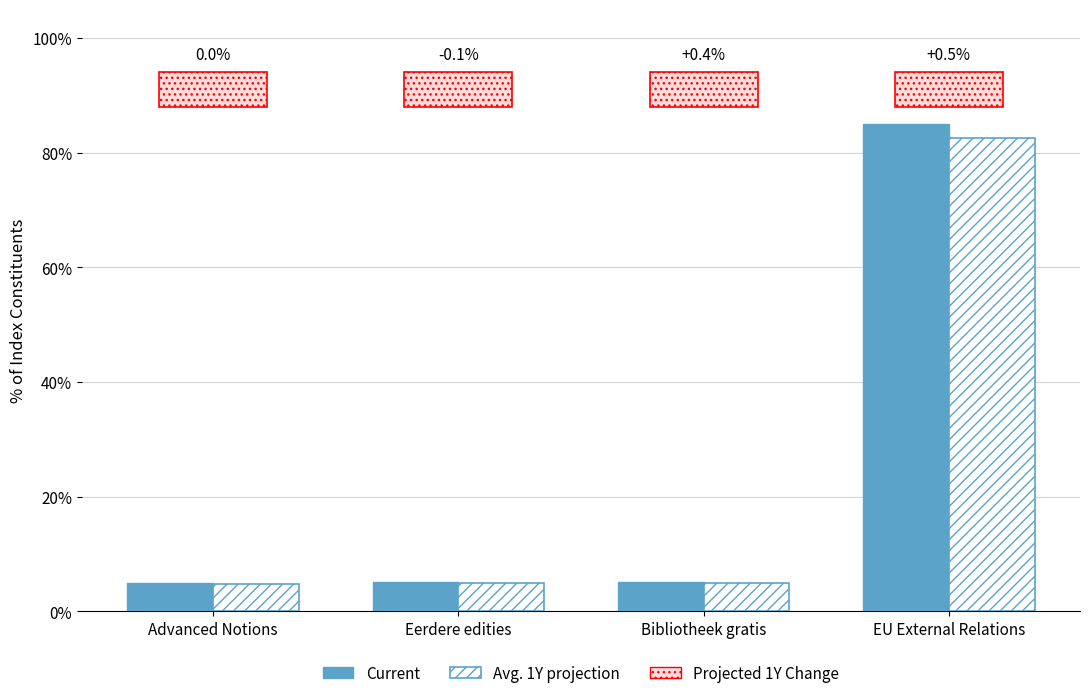

Are the bars horizontal?

No